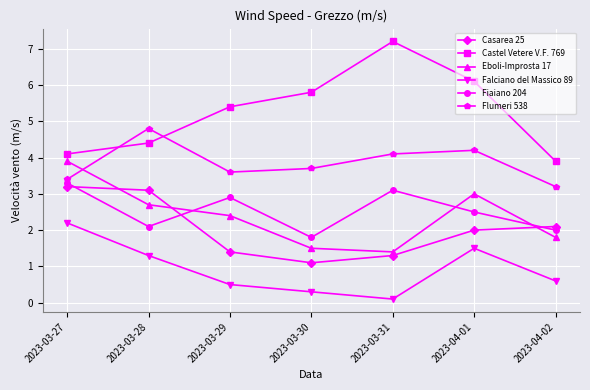

Reading left to right, transcribe all the data shown in this chart.

Casarea 25: 3.2	3.1	1.4	1.1	1.3	2.0	2.1
Castel Vetere V.F. 769: 4.1	4.4	5.4	5.8	7.2	6.1	3.9
Eboli-Improsta 17: 3.9	2.7	2.4	1.5	1.4	3.0	1.8
Falciano del Massico 89: 2.2	1.3	0.5	0.3	0.1	1.5	0.6
Fiaiano 204: 3.3	2.1	2.9	1.8	3.1	2.5	2.0
Flumeri 538: 3.4	4.8	3.6	3.7	4.1	4.2	3.2